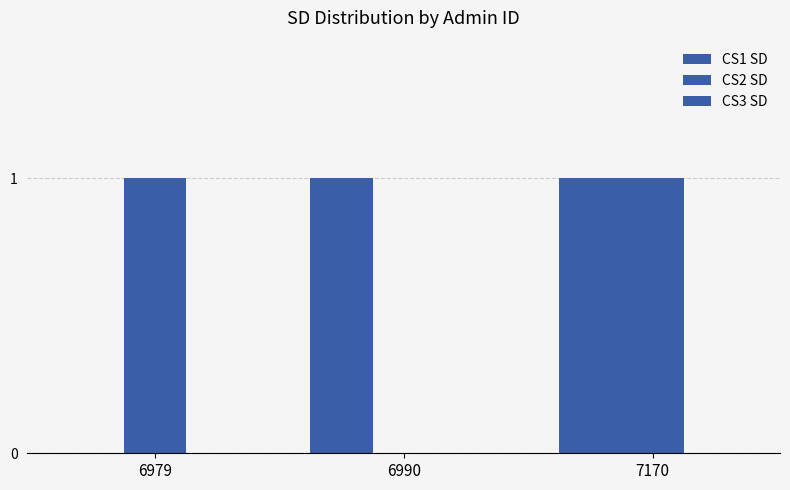

At how many categories does at least one series exceed 0?

3